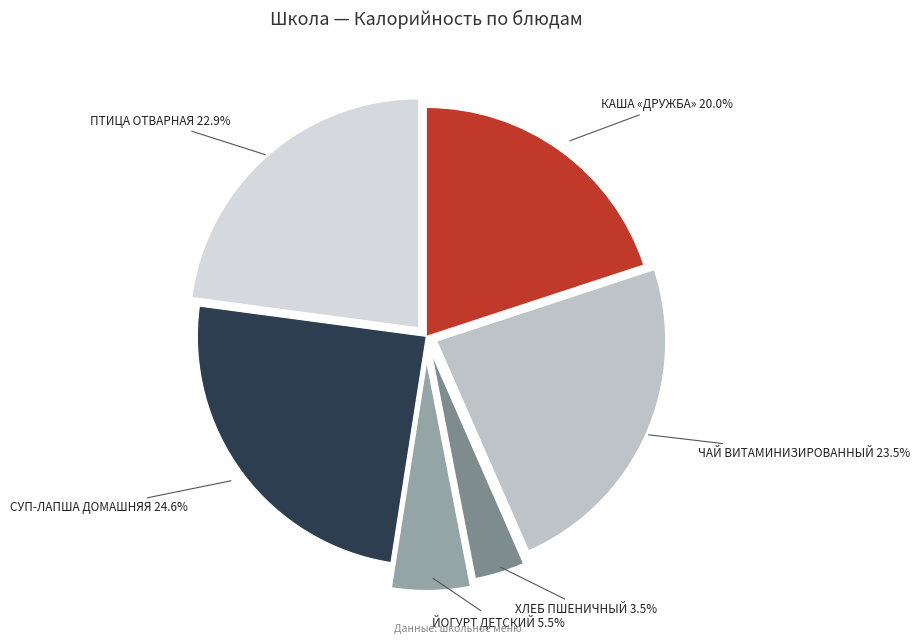

Between СУП-ЛАПША ДОМАШНЯЯ and ЙОГУРТ ДЕТСКИЙ, which is larger?

СУП-ЛАПША ДОМАШНЯЯ